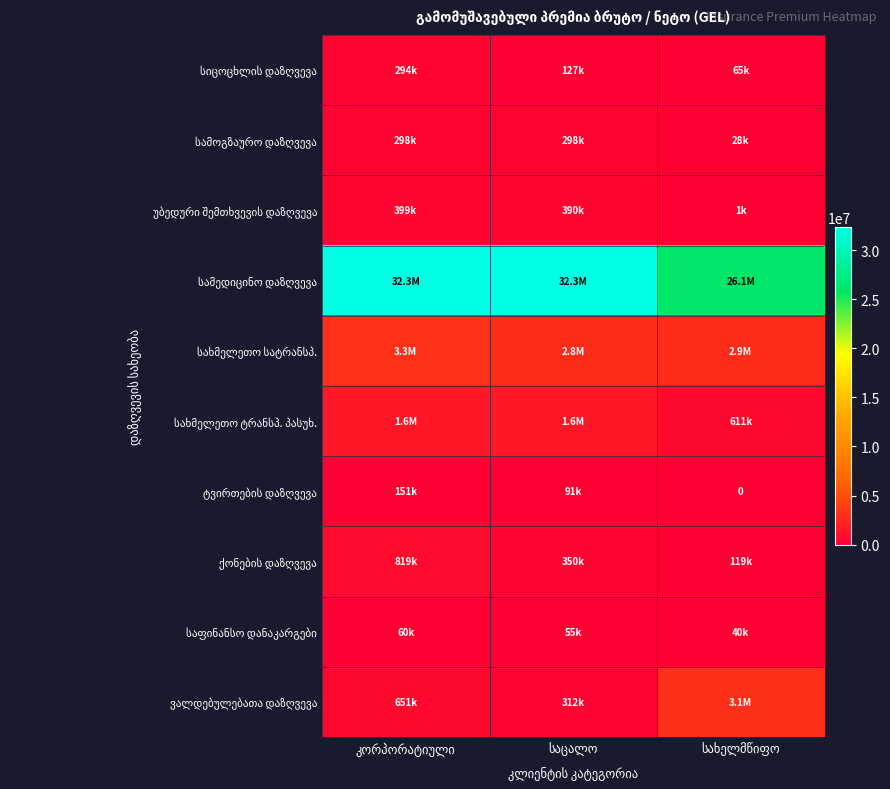

At which label does ვალდებულებათა დაზღვევა reach its peak?

სახელმწიფო